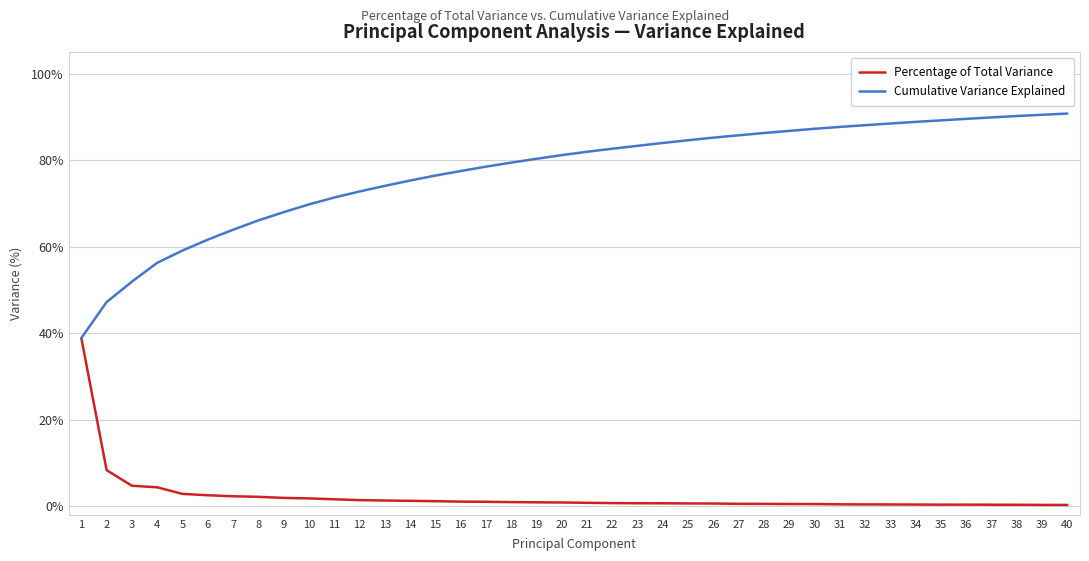

Which category has the highest value in the Percentage of Total Variance series?

1